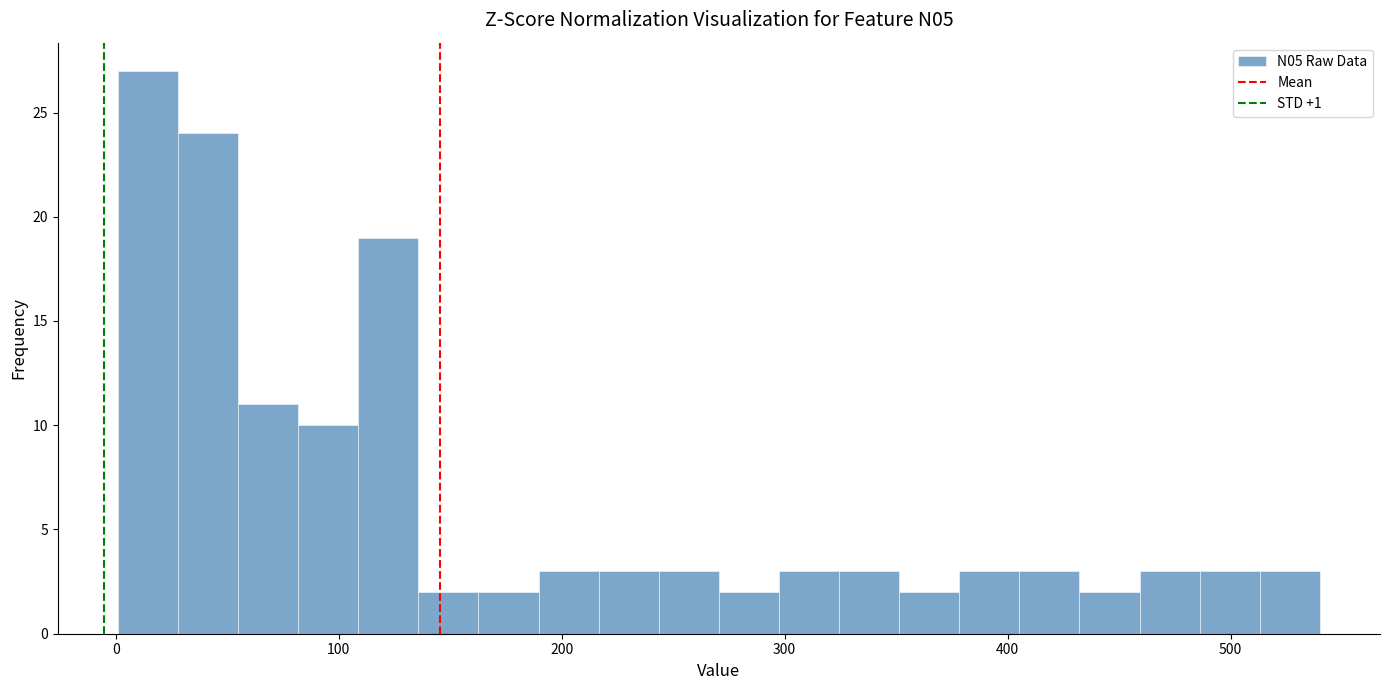

Around what value on the x-axis is the tallest bar? Give the approximate position of its centre, as read against the axis.

10